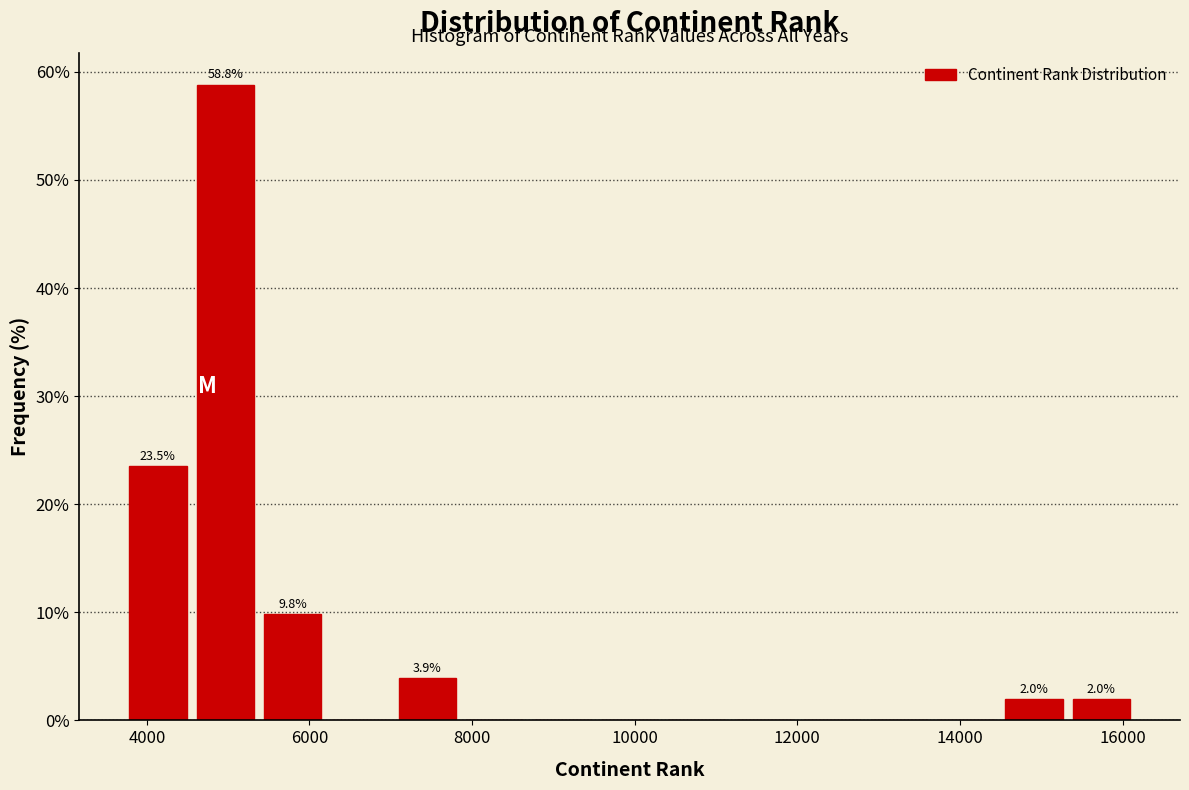

Which range on the x-axis has the tallest bar?

4600 to 5400